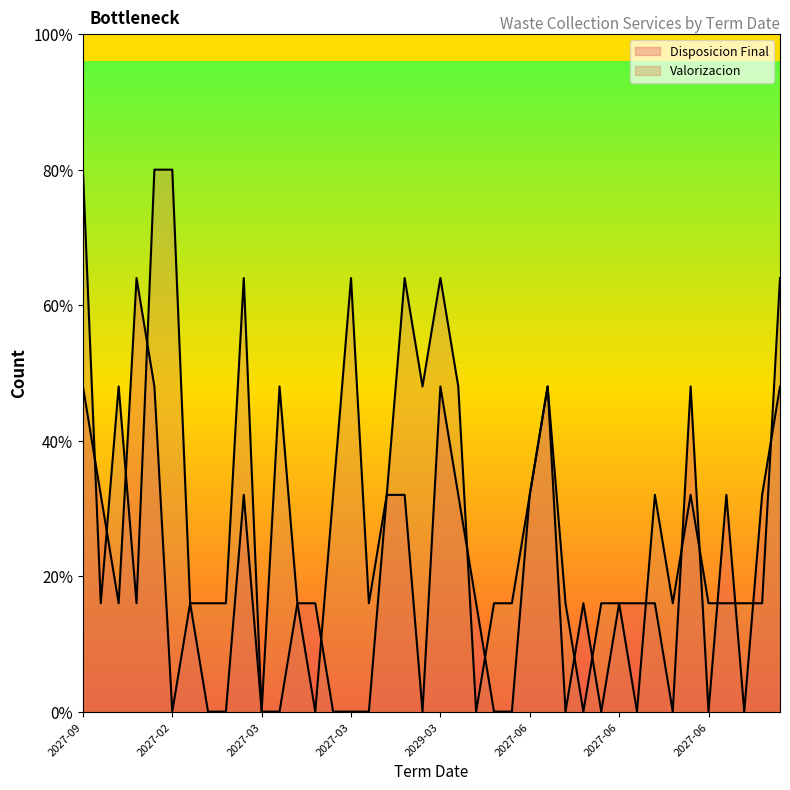

Which series ends up on top after the final intersection of Disposicion Final and Valorizacion?

Valorizacion